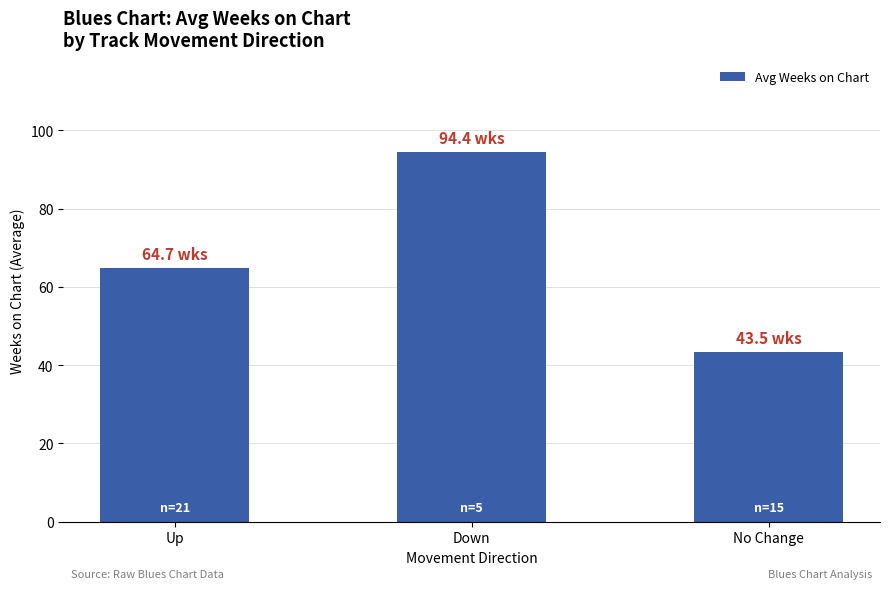

What is the greatest value displayed?

94.4